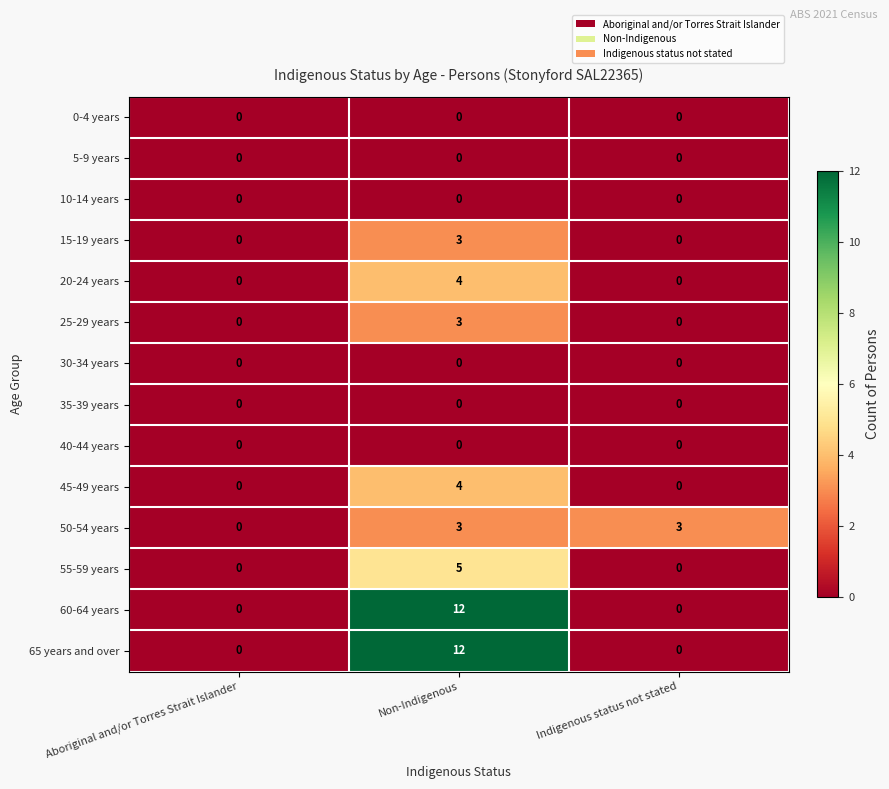

What is the difference between the maximum and second lowest values in the 25-29 years series?

3